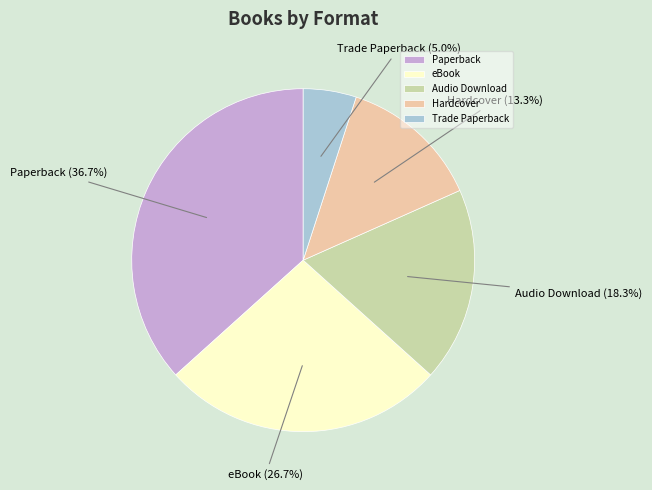

Which slice is the smallest?

Trade Paperback